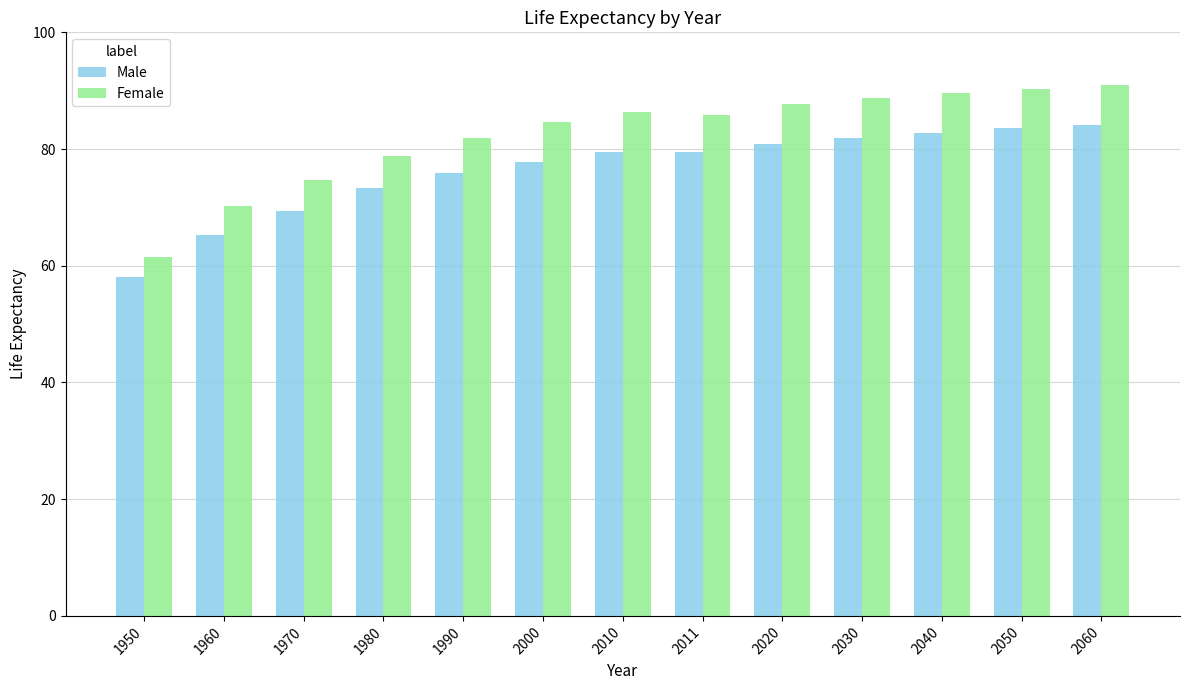

Which series changed the most between 1990 and 2050?

Female